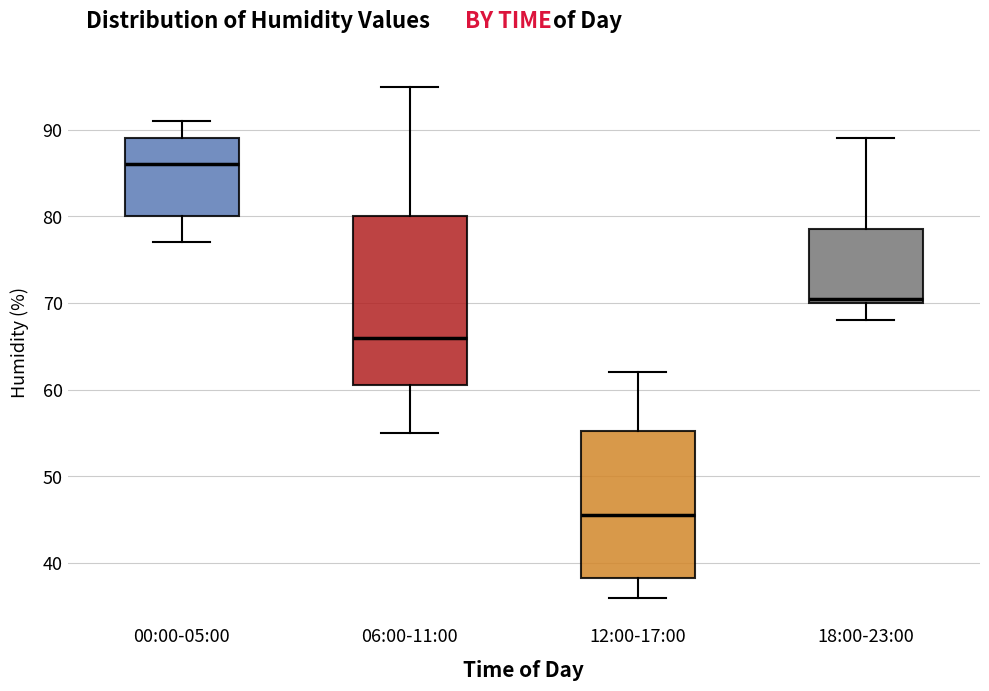

Which box has the highest median line?

00:00-05:00